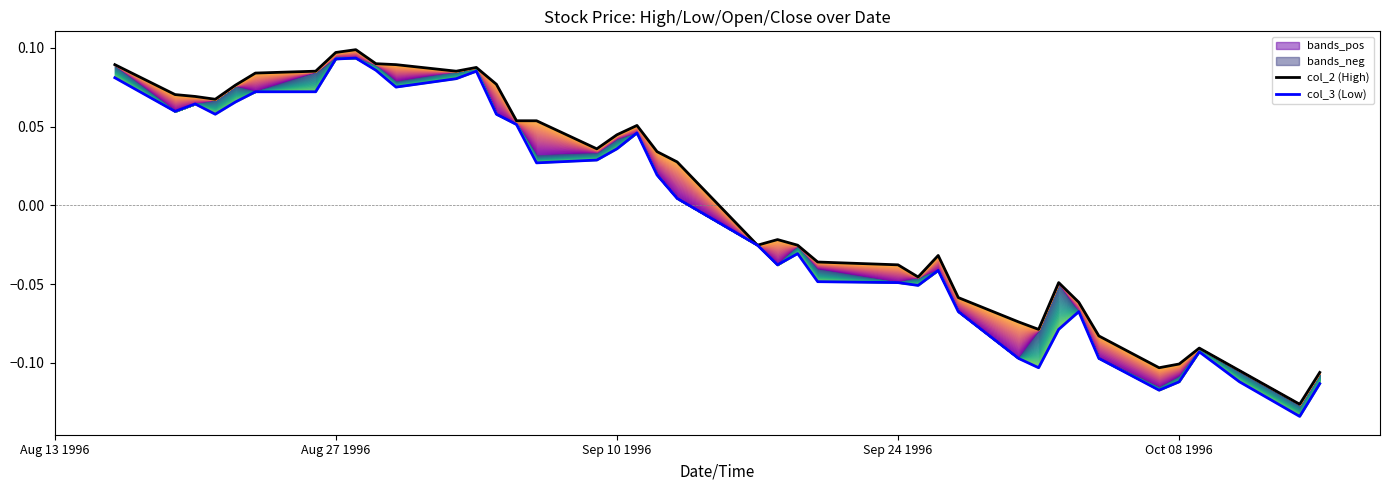

Which series has the largest total across all categories?

col_2 (High)